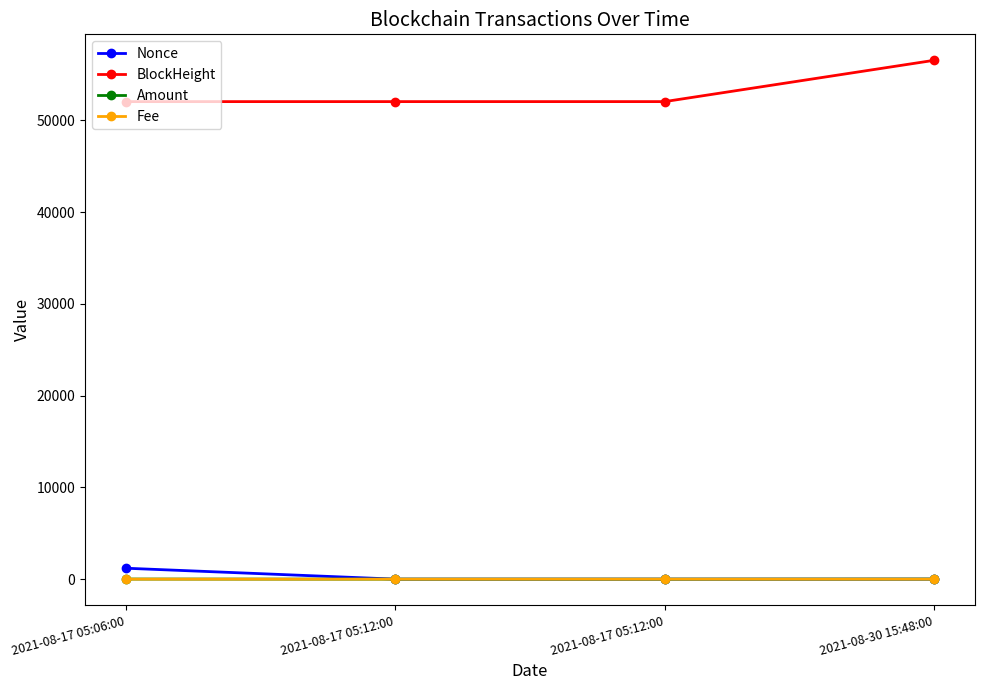

How many distinct data groups are displayed?

4